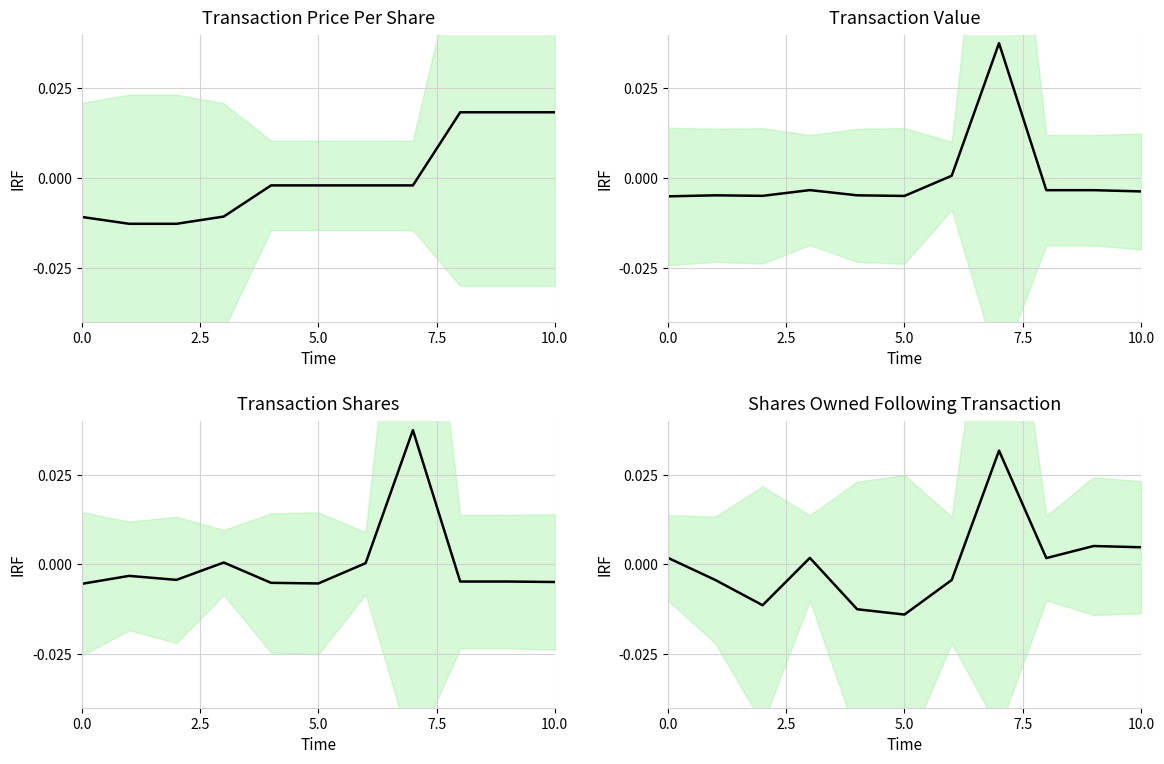

List the series in order of their peak value, highest first.

Transaction Value, Transaction Shares, Shares Owned Following Transaction, Transaction Price Per Share